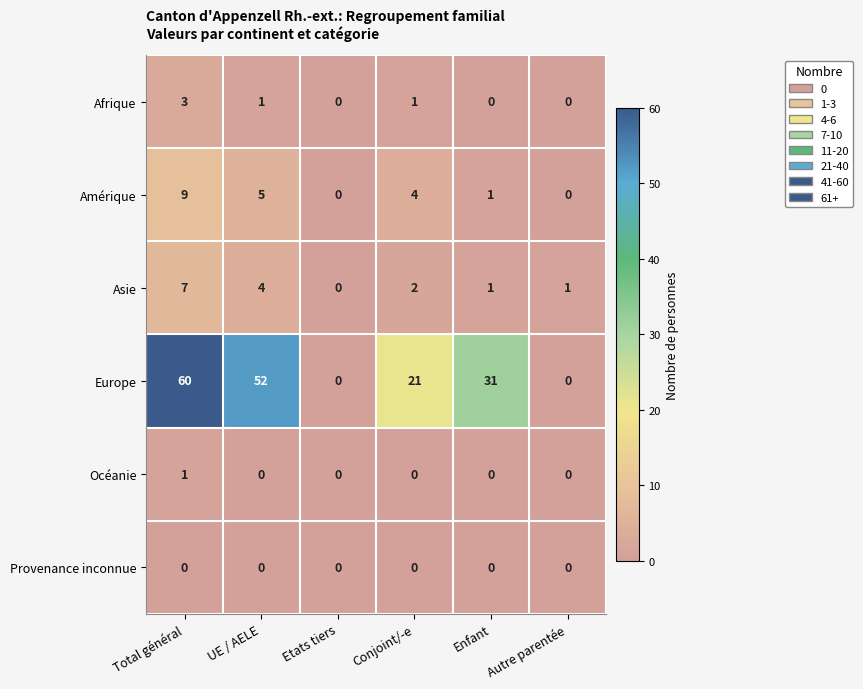

What is the highest value of the Europe series?

60